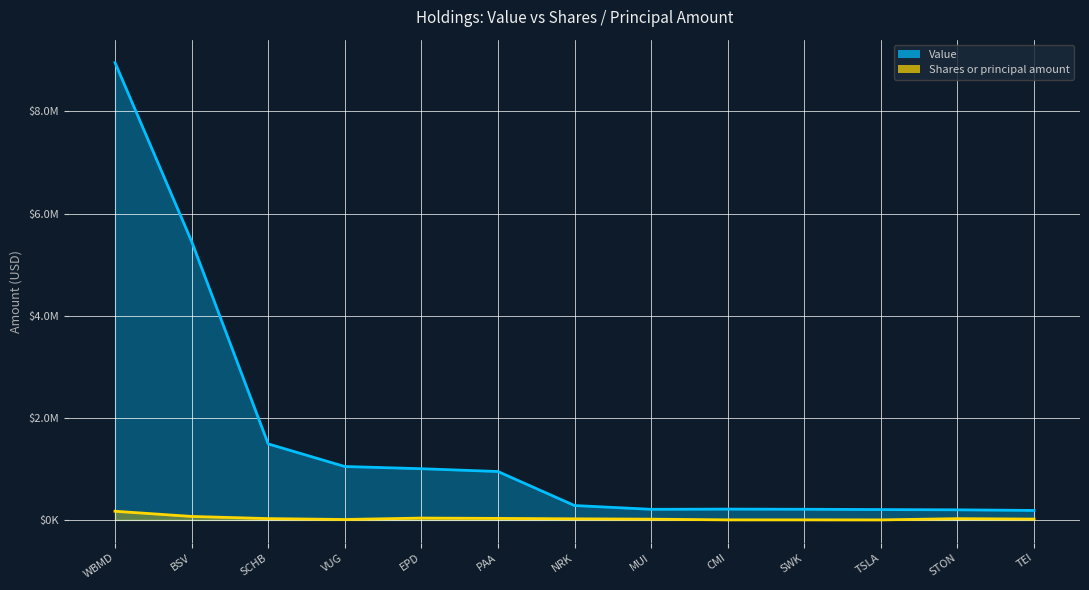

In Value, how many points are higher than both neighbors (excluding endpoints)?

1